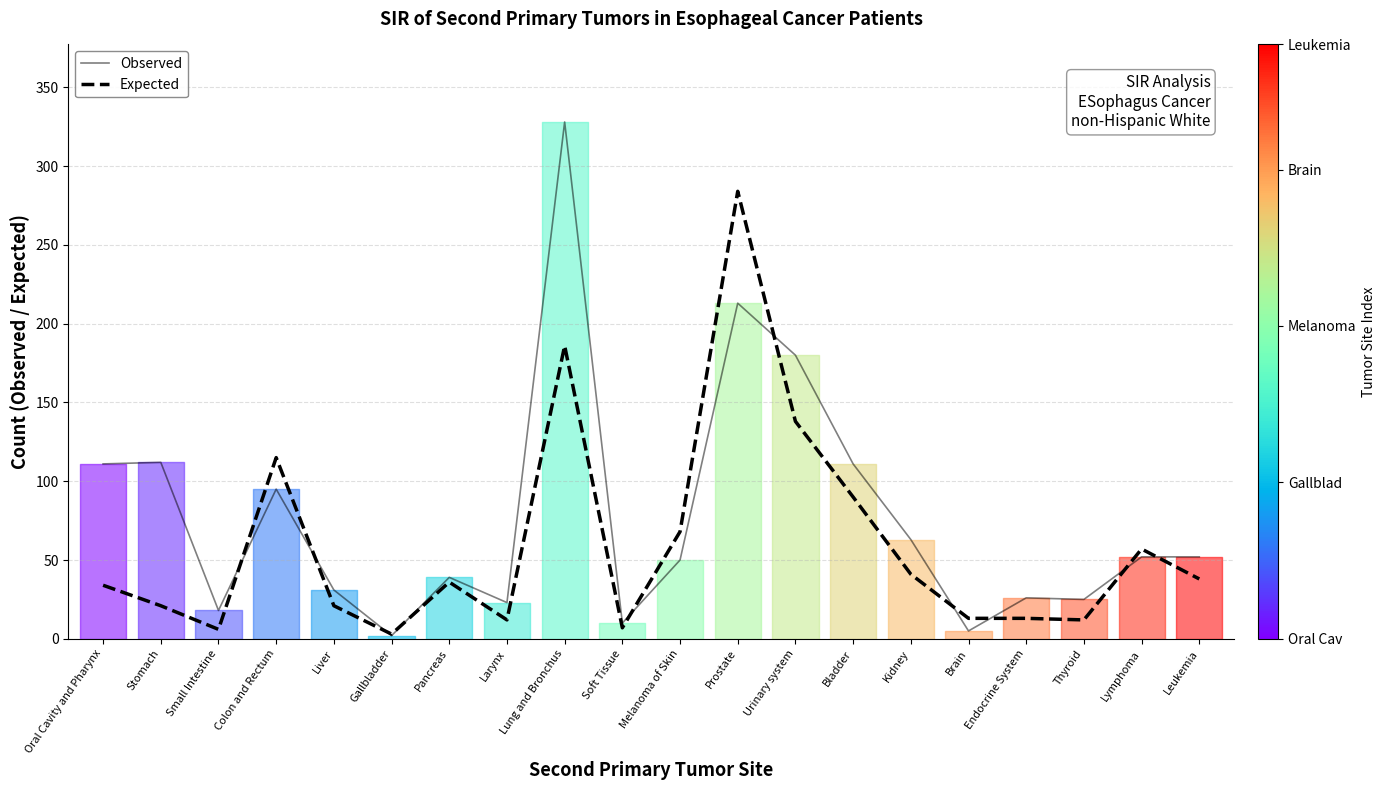

How many data points in Expected are above 36?

9